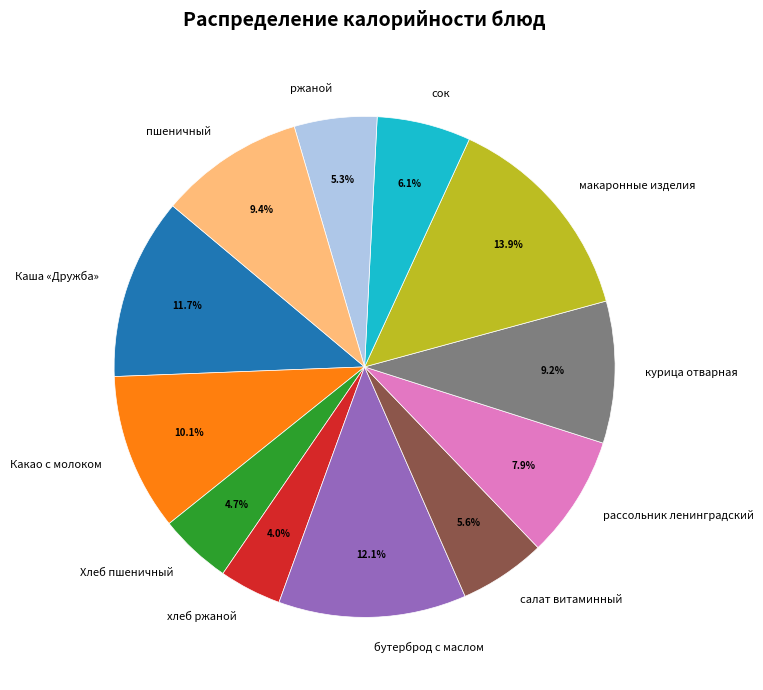

To the nearest percent, what is the difference between the largest and smallest slice percentages?

10%